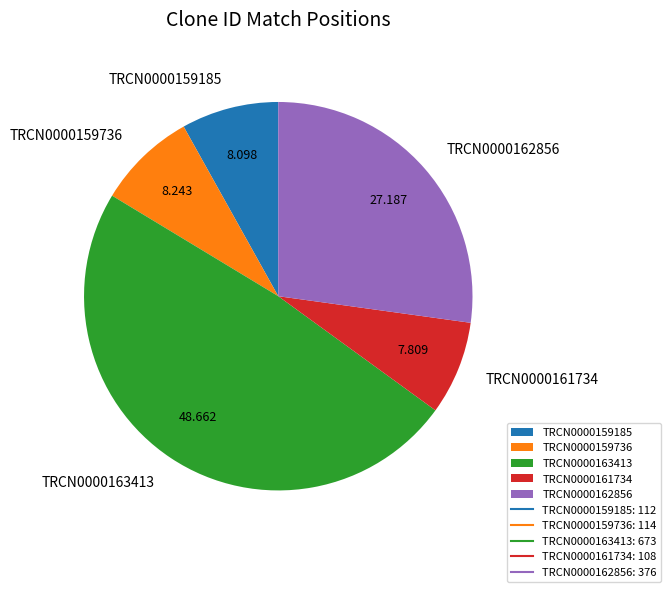

Is there any slice that represents more than half of the pie?

No